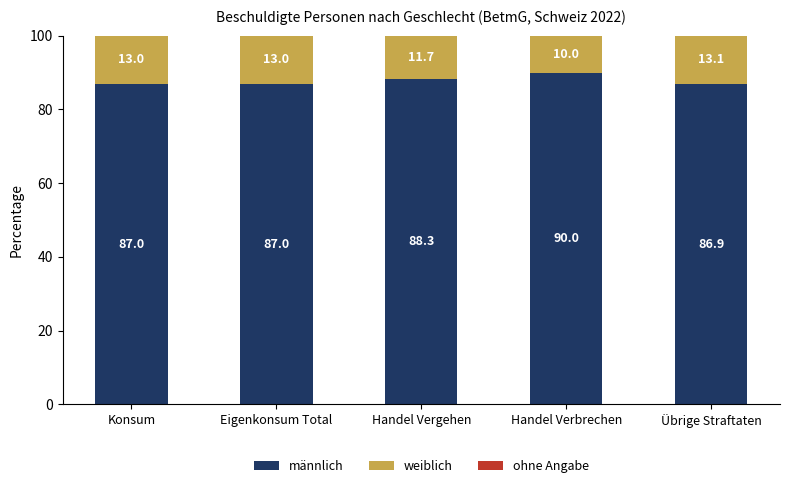

At which label does männlich reach its minimum?

Übrige Straftaten